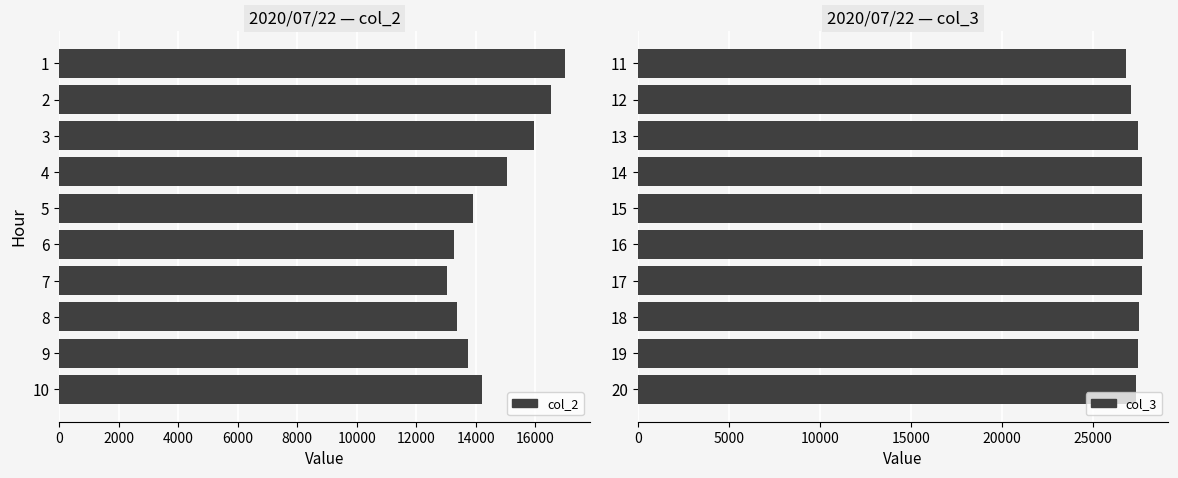

At how many categories does at least one series exceed 27391?

7